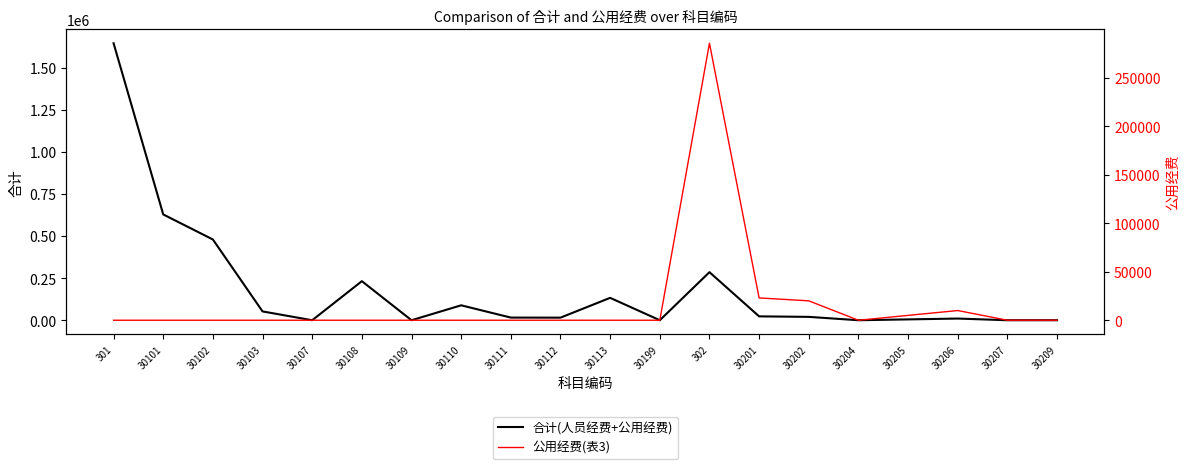

True or false: 合计(人员经费+公用经费) has more than 0 interior local peaks.

True